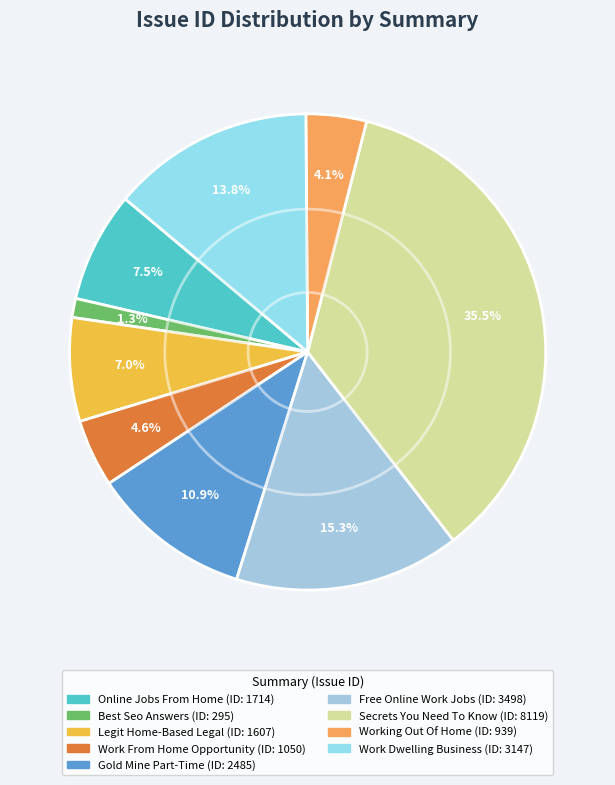

Approximately how many times larger is the value at Online Jobs From Home compared to Work From Home Opportunity?

1.6